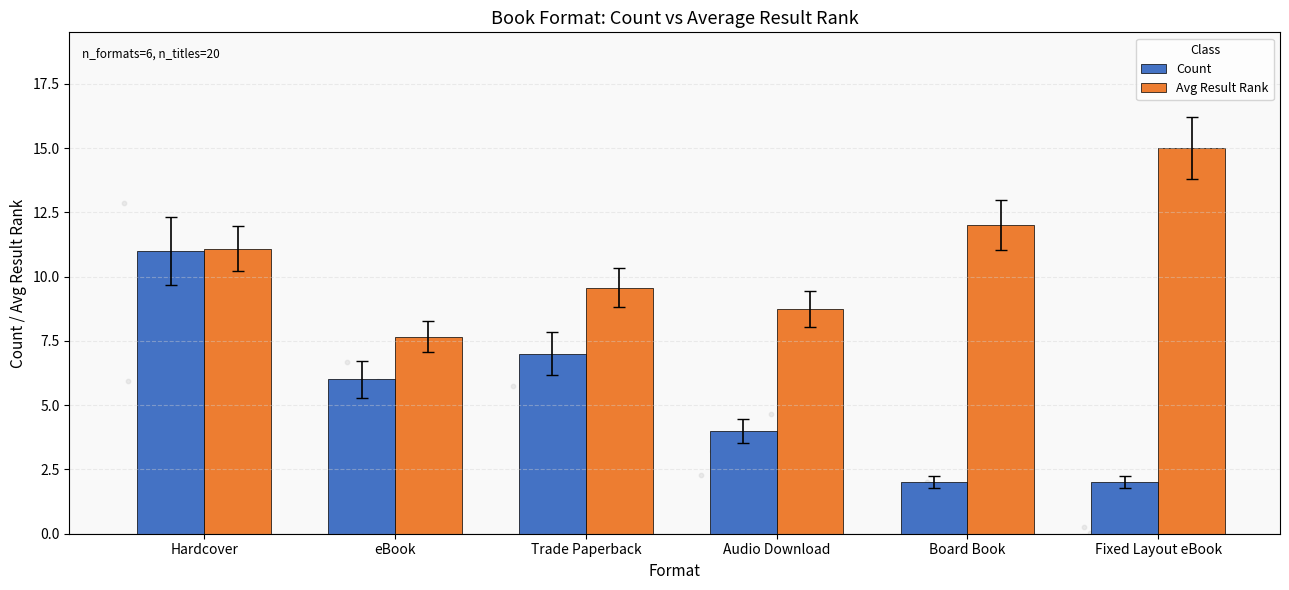

Is the value of Avg Result Rank at Hardcover greater than the value of Count at Board Book?

Yes